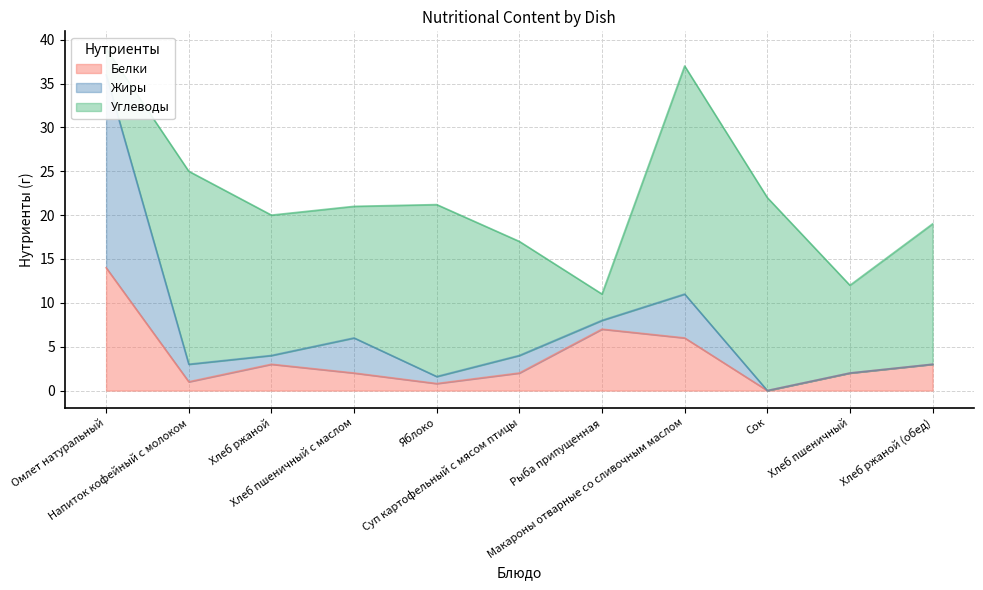

At how many categories does at least one series exceed 31?

1